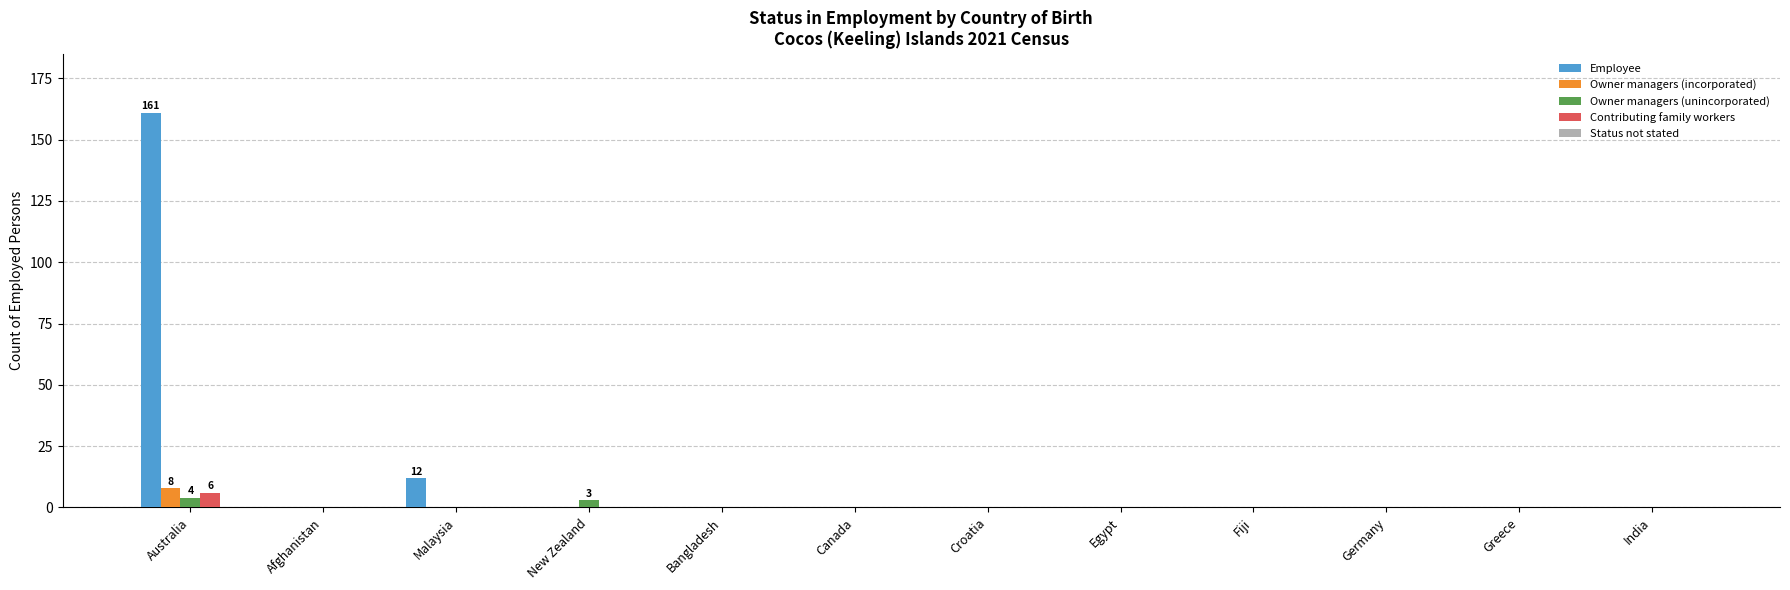

What is the maximum value for Contributing family workers?

6